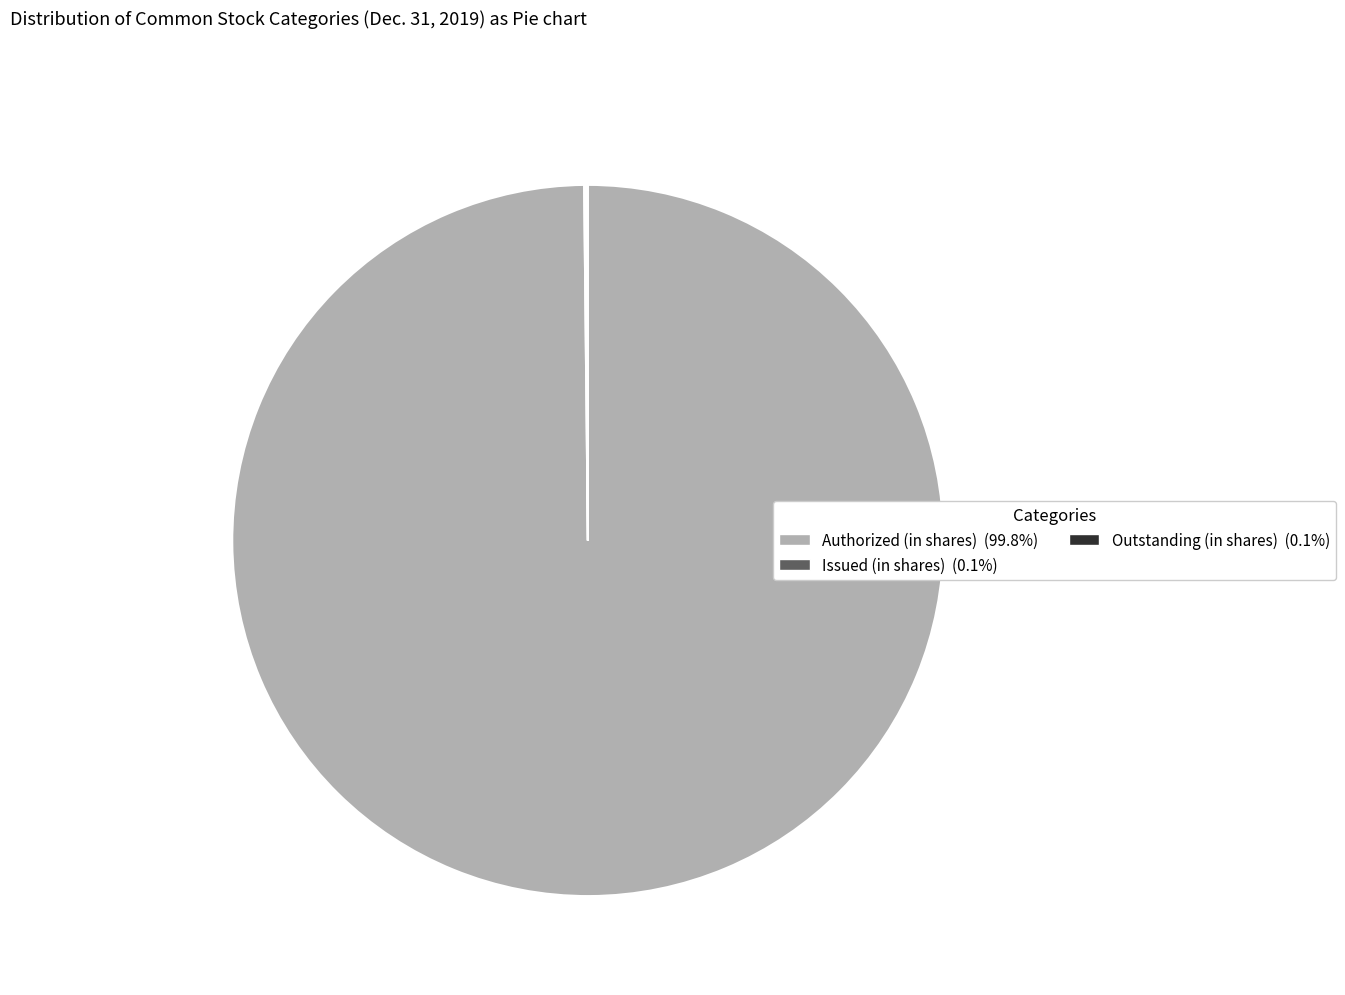

Is there any slice that represents more than half of the pie?

Yes